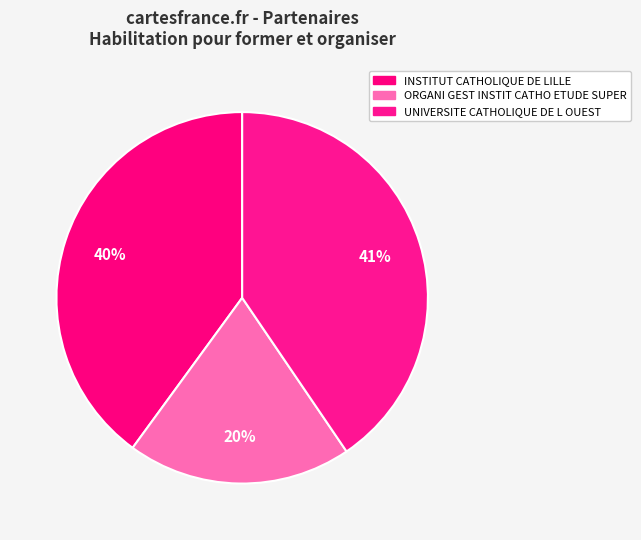

Do ORGANI GEST INSTIT CATHO ETUDE SUPER and UNIVERSITE CATHOLIQUE DE L OUEST together represent more than half of the pie?

Yes